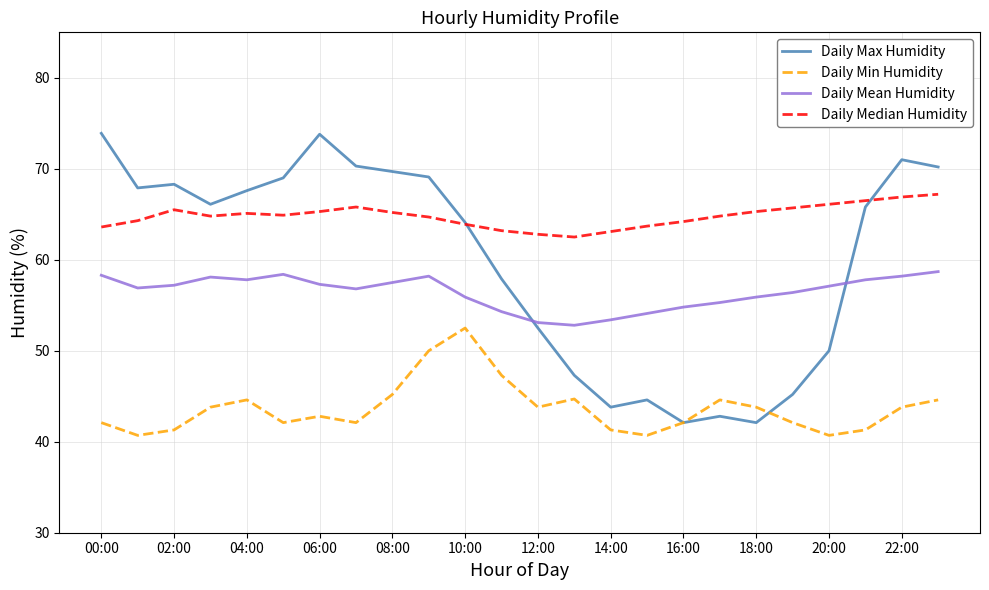

What is the maximum value shown in the chart?

73.9